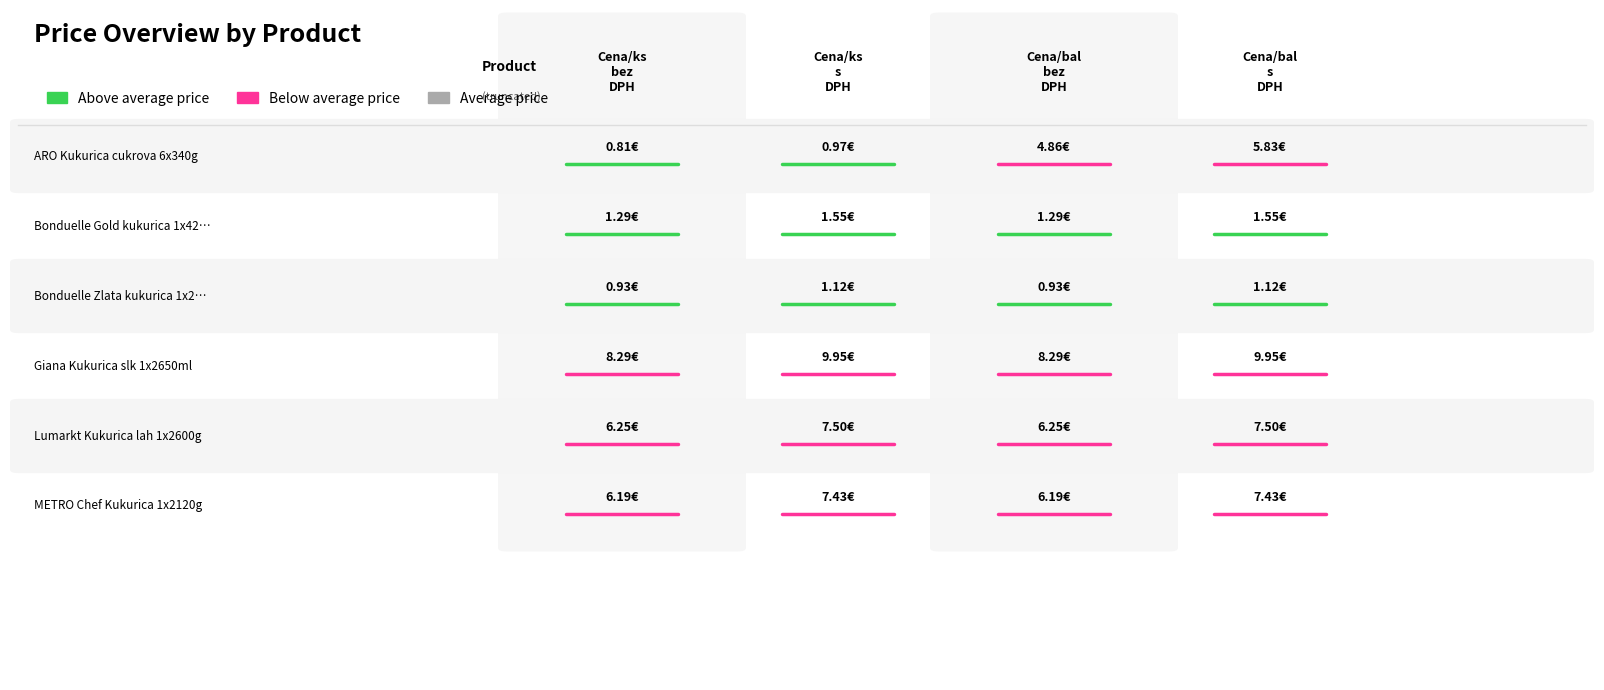

What is the spread (max minus min) of values at 1?

9.0